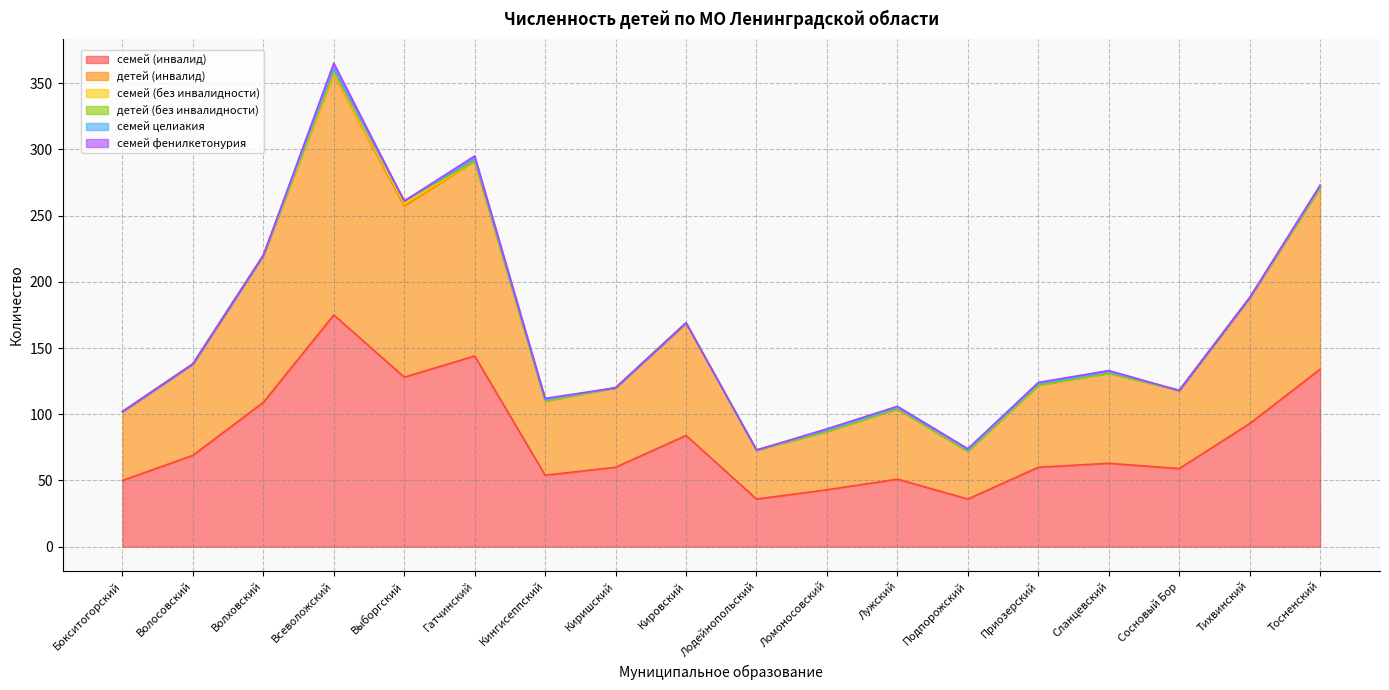

List the series in order of their peak value, highest first.

детей (инвалид), семей (инвалид), семей фенилкетонурия, семей (без инвалидности), детей (без инвалидности), семей целиакия